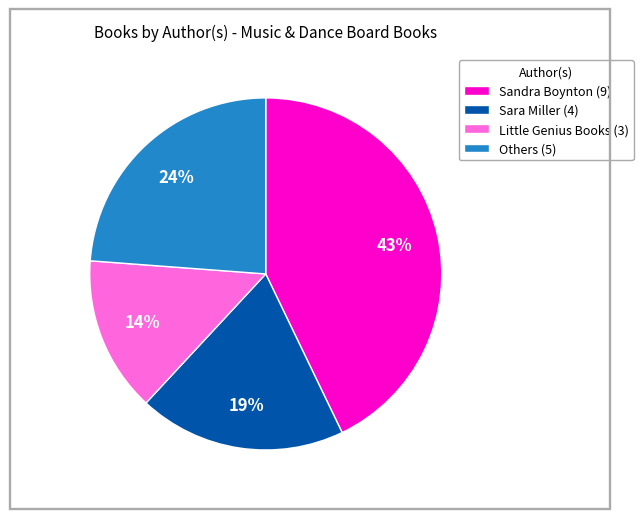

Is there any slice that represents more than half of the pie?

No